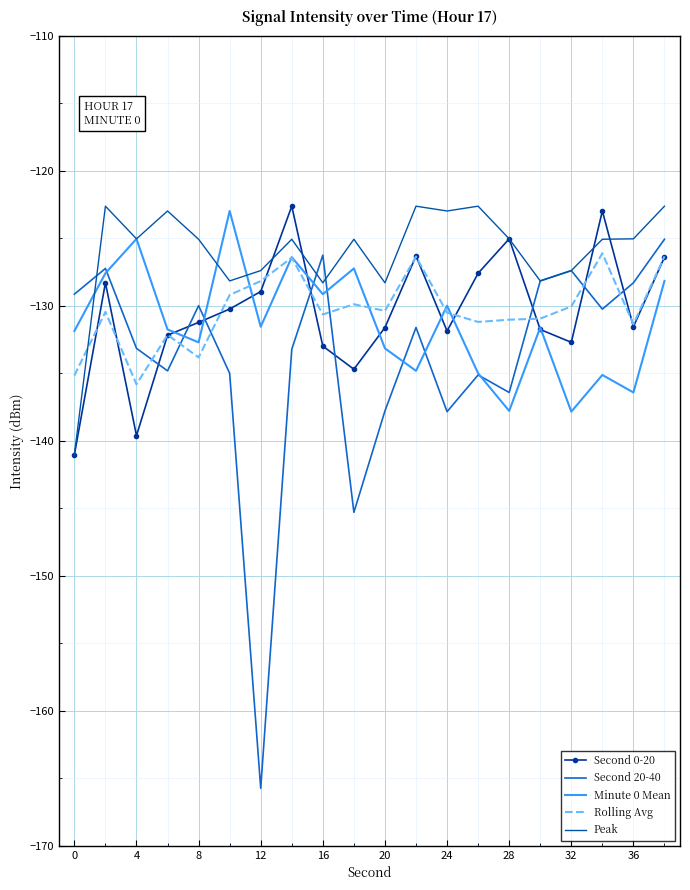

Which series has the largest total across all categories?

Peak